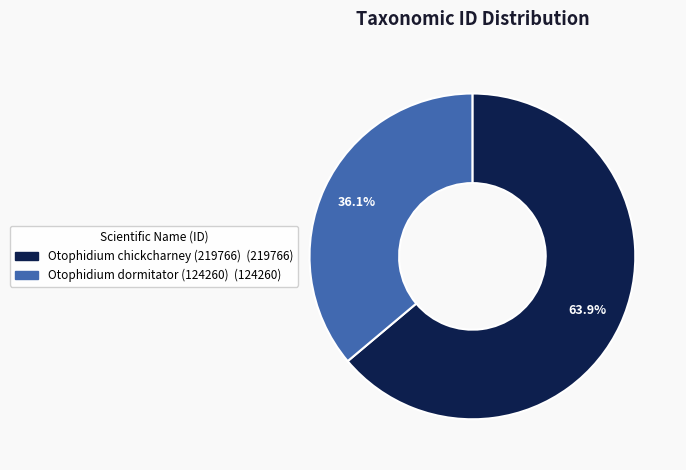

To the nearest percent, what is the difference between the Otophidium chickcharney (219766) and Otophidium dormitator (124260) slice percentages?

28%